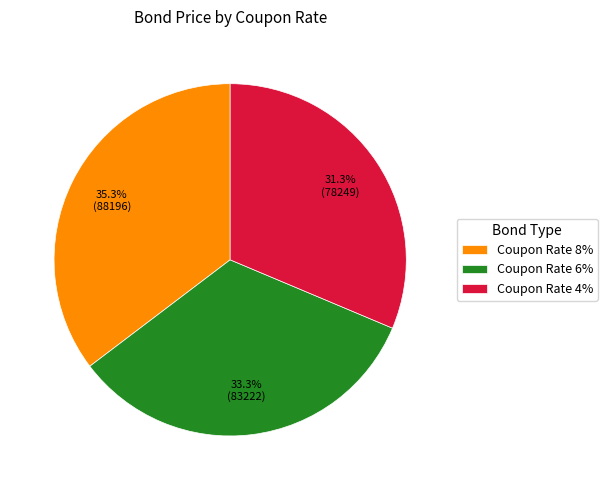

To the nearest percent, what percentage of the pie is Coupon Rate 4%?

31%